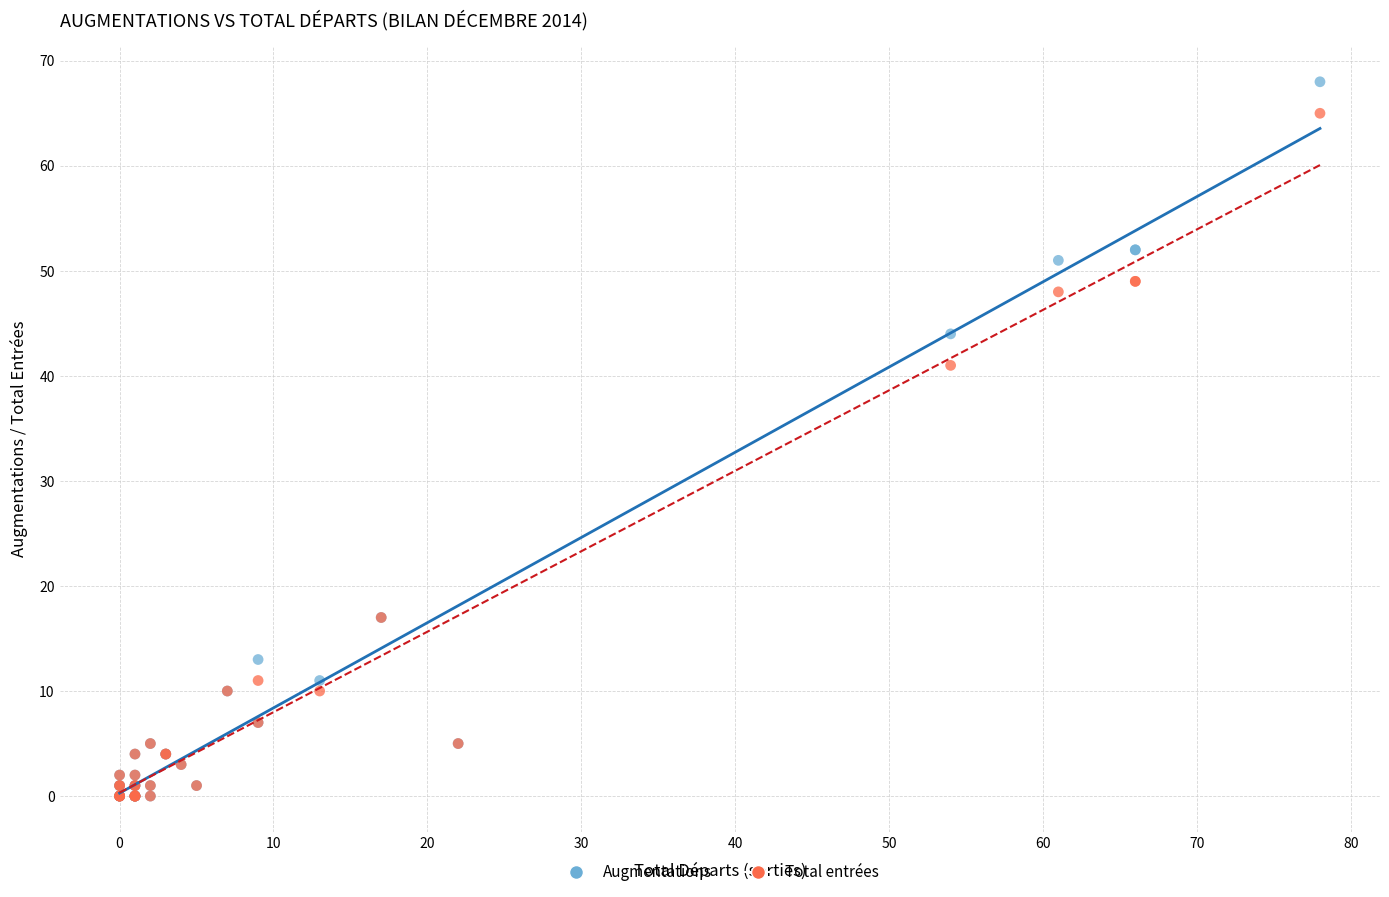

In the Total entrées series, what Y value is closest to 32?

41